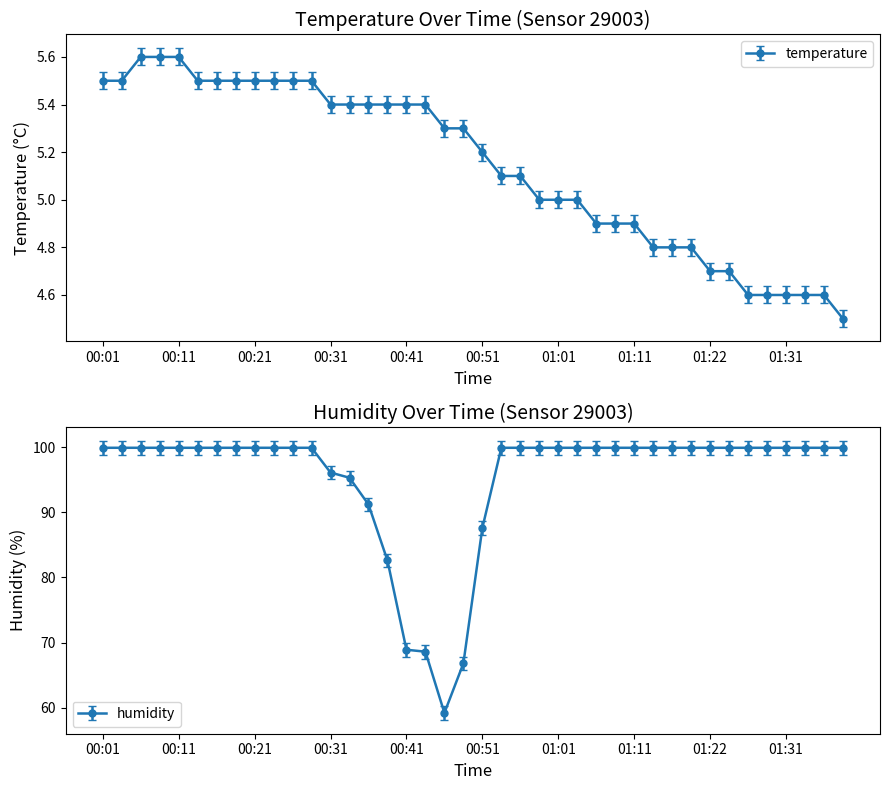

At which category is the sum across all series the highest?

00:06